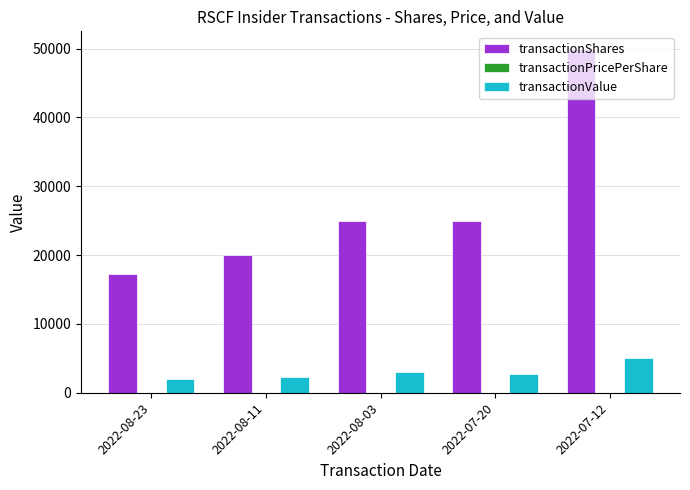

The value of transactionShares at 2022-07-20 is 13310.7. True or false?

False